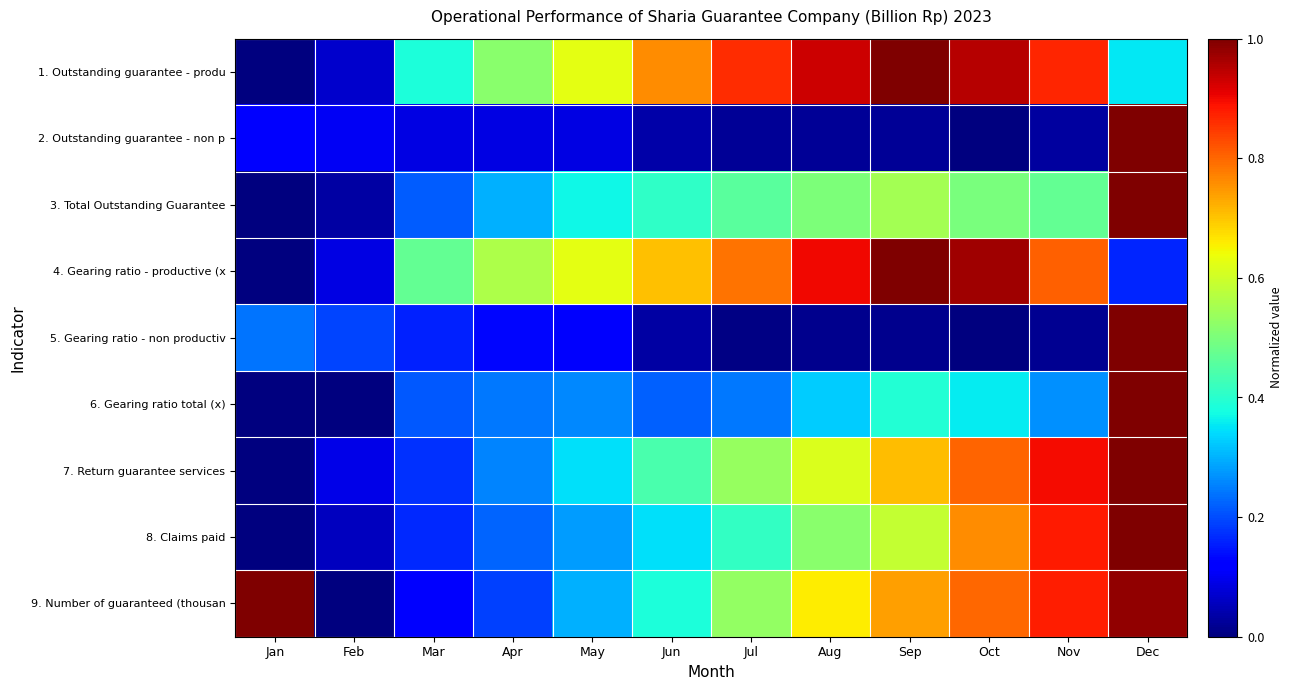

What is the difference between the highest and lowest values at Apr?

0.5